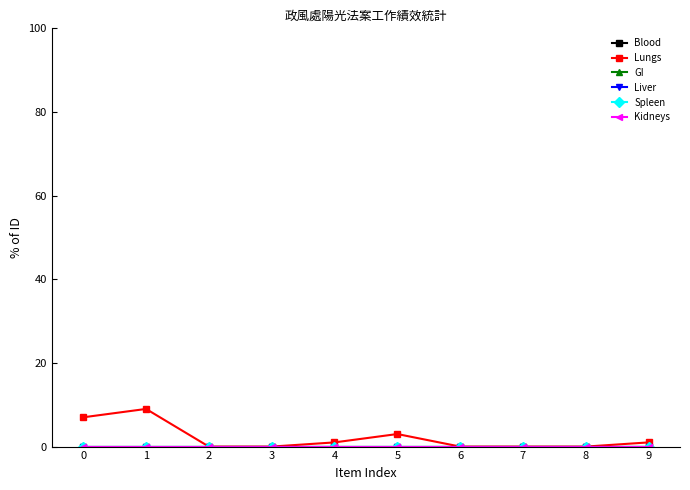

What is the maximum value for Lungs?

9